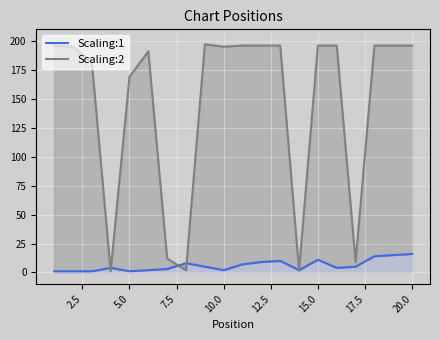

What is the smallest value displayed?

1